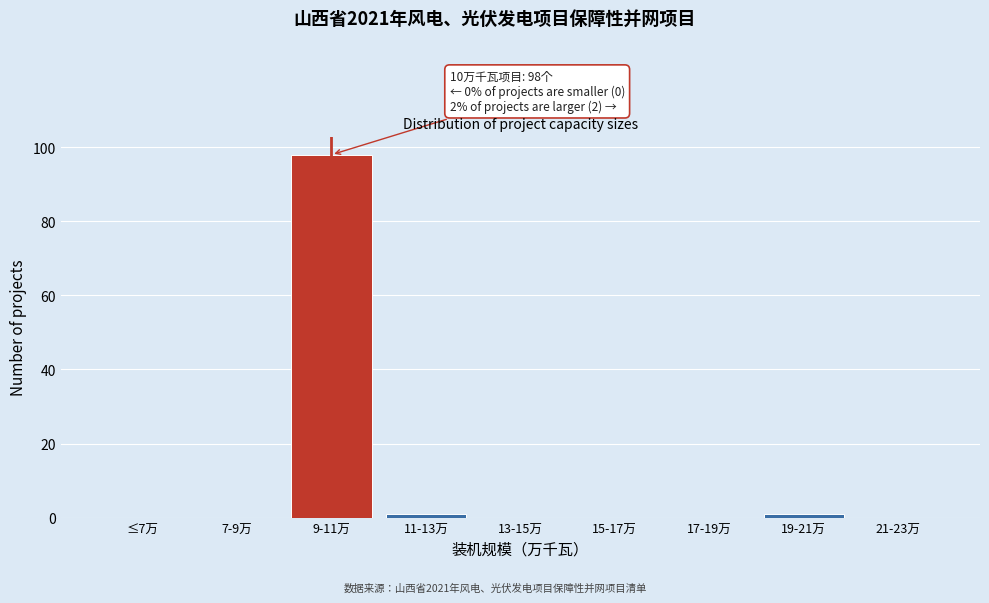

Reading left to right, list all the values displayed in this chart.

≤7万=0	7-9万=0	9-11万=98	11-13万=1	13-15万=0	15-17万=0	17-19万=0	19-21万=1	21-23万=0